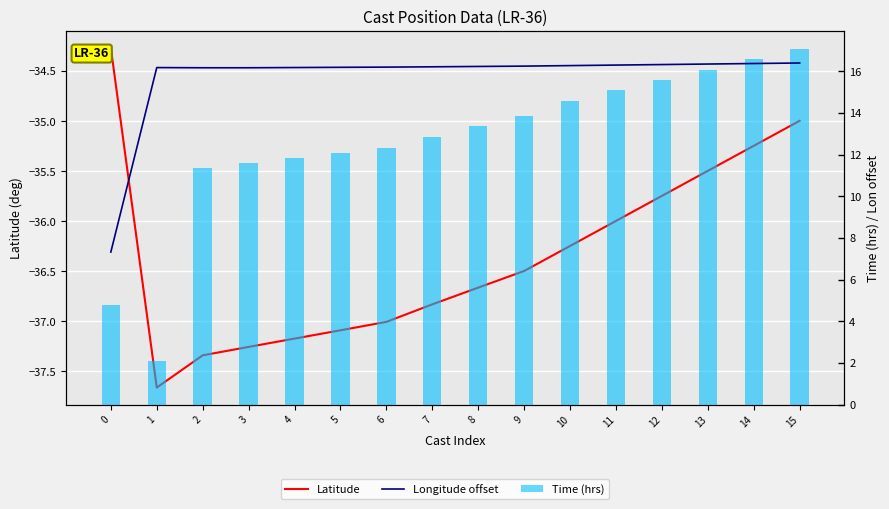

Which series has the largest total across all categories?

Longitude offset